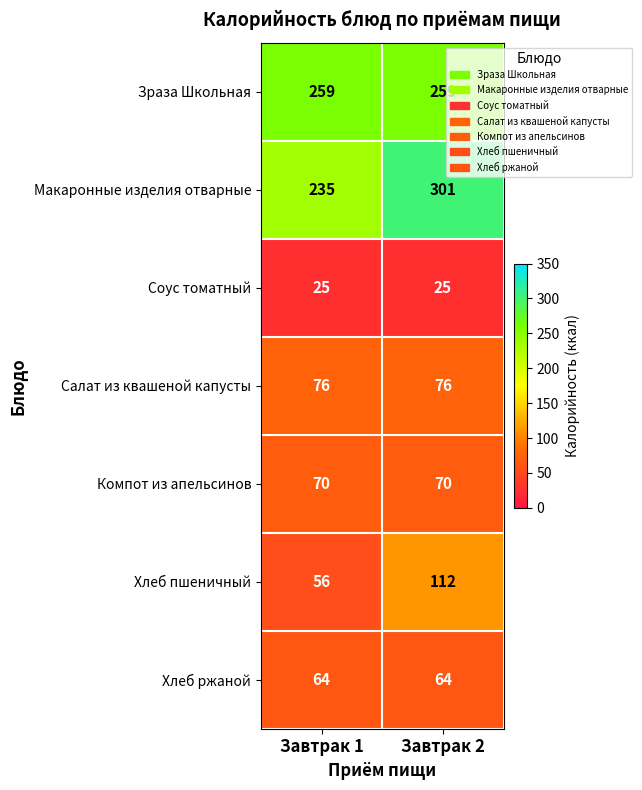

Reading left to right, what are all the values shown in this chart?

Зраза Школьная: Завтрак 1=259	Завтрак 2=259
Макаронные изделия отварные: Завтрак 1=235	Завтрак 2=301
Соус томатный: Завтрак 1=25	Завтрак 2=25
Салат из квашеной капусты: Завтрак 1=76	Завтрак 2=76
Компот из апельсинов: Завтрак 1=70	Завтрак 2=70
Хлеб пшеничный: Завтрак 1=56	Завтрак 2=112
Хлеб ржаной: Завтрак 1=64	Завтрак 2=64